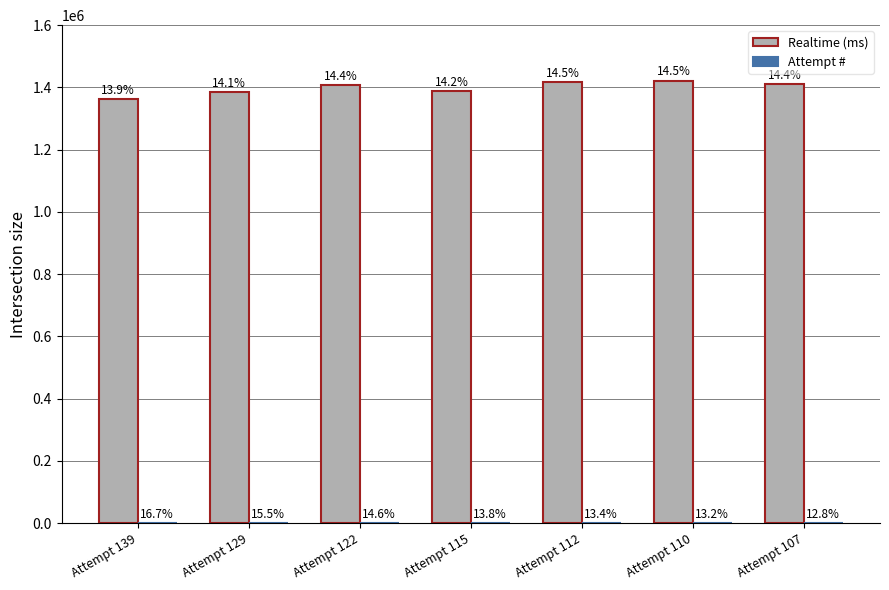

At which category is the sum across all series the highest?

Attempt 110